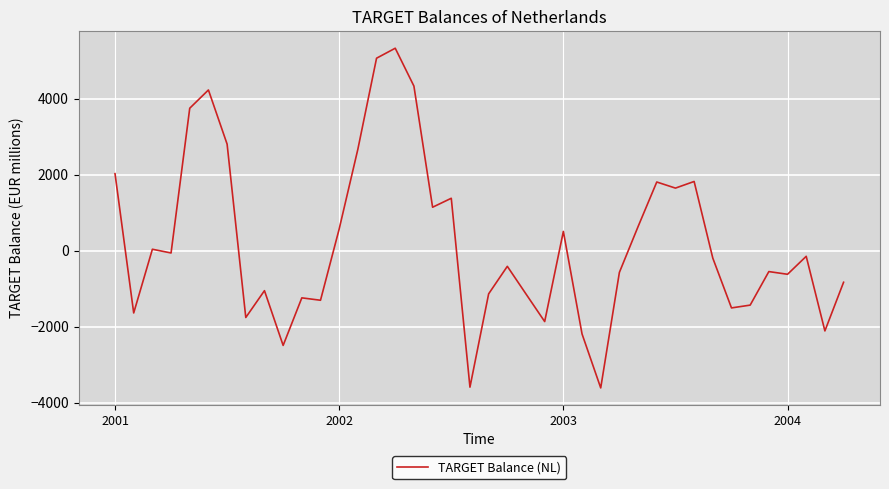

What is the greatest value displayed?

5324.9